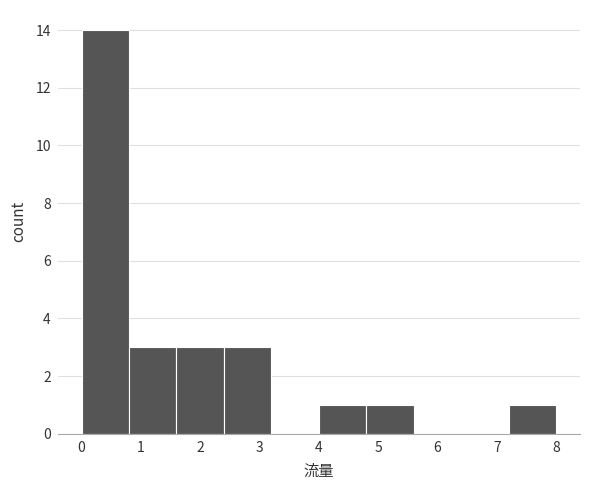

Over which range of the x-axis is the bar tallest?

0.0 to 0.8